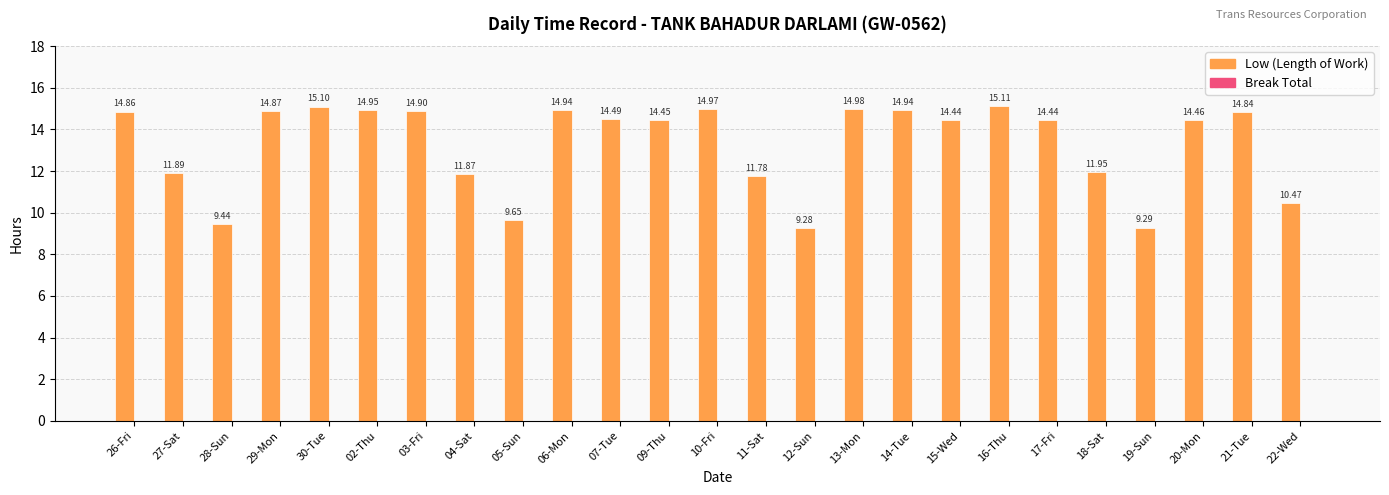

What is the difference between the maximum and minimum values?

5.8